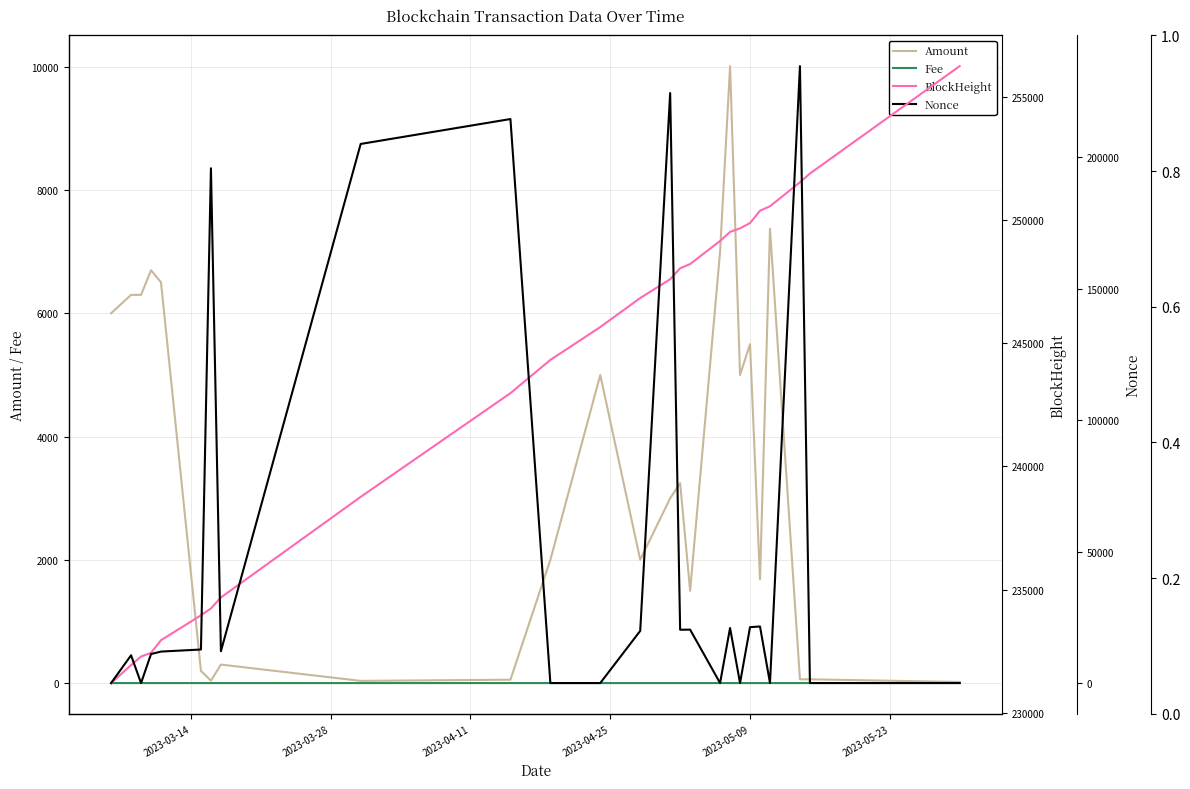

Reading right to left, transcribe all the data shown in this chart.

Amount: 17.9	60.9	60.9	7373.6	1681.9	5500.5	5000.0	10013.1	7000.0	1498.0	3244.7	2999.6	2001.5	5000.0	2000.0	54.5	35.7	300.1	40.1	197.4	6503.5	6700.5	6300.3	6300.5	6001.5
Fee: 0.0	0.0	0.0	0.0	0.0	0.0	0.0	0.0	0.0	0.1	0.1	0.0	0.0	0.0	0.0	0.0	0.0	0.1	0.0	0.1	0.0	0.1	0.2	0.0	0.0
BlockHeight: 256236.0	251880.0	251525.0	250553.0	250372.0	249872.0	249658.0	249514.0	249145.0	248210.0	248039.0	247594.0	246832.0	245655.0	244322.0	242973.0	238768.0	234689.0	234243.0	233965.0	232956.0	232446.0	232294.0	231947.0	231217.0
Nonce: 24.0	23.0	234688.0	22.0	21528.0	21287.0	20.0	20964.0	18.0	20331.0	20293.0	224458.0	19863.0	16.0	15.0	214559.0	205085.0	12125.0	195830.0	12773.0	11991.0	11056.0	10.0	10577.0	7.0